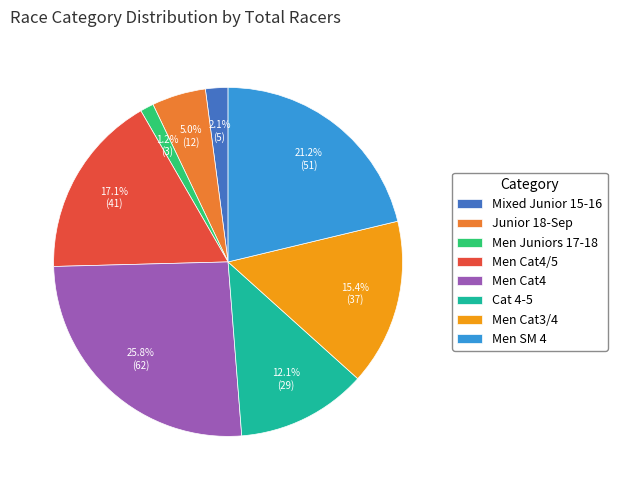

What percentage is the Men Juniors 17-18 slice, to the nearest percent?

1%